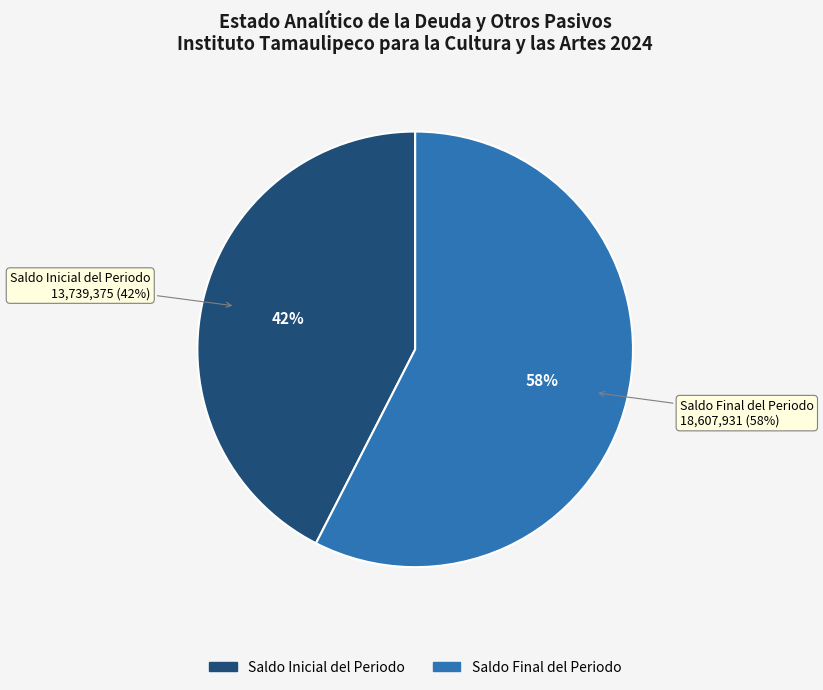

Is there any slice that represents more than half of the pie?

Yes